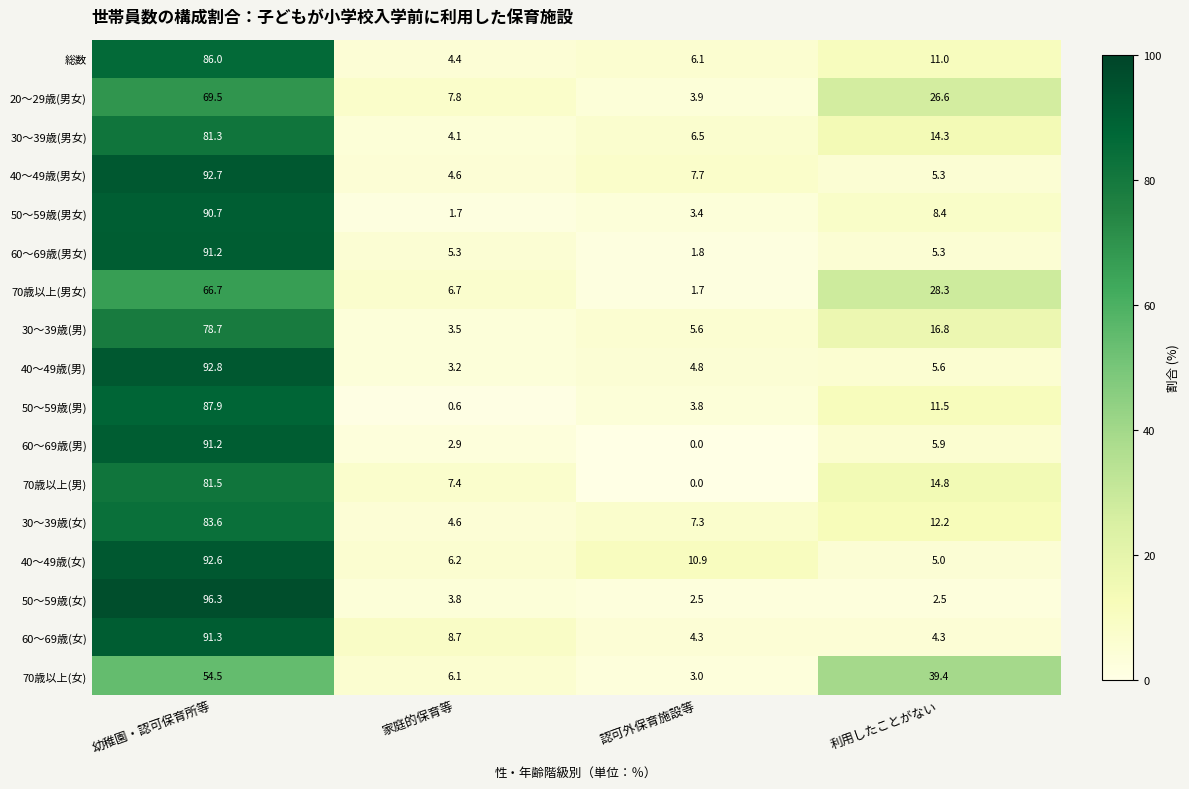

At which label does 60～69歳(女) first exceed 8?

幼稚園・認可保育所等